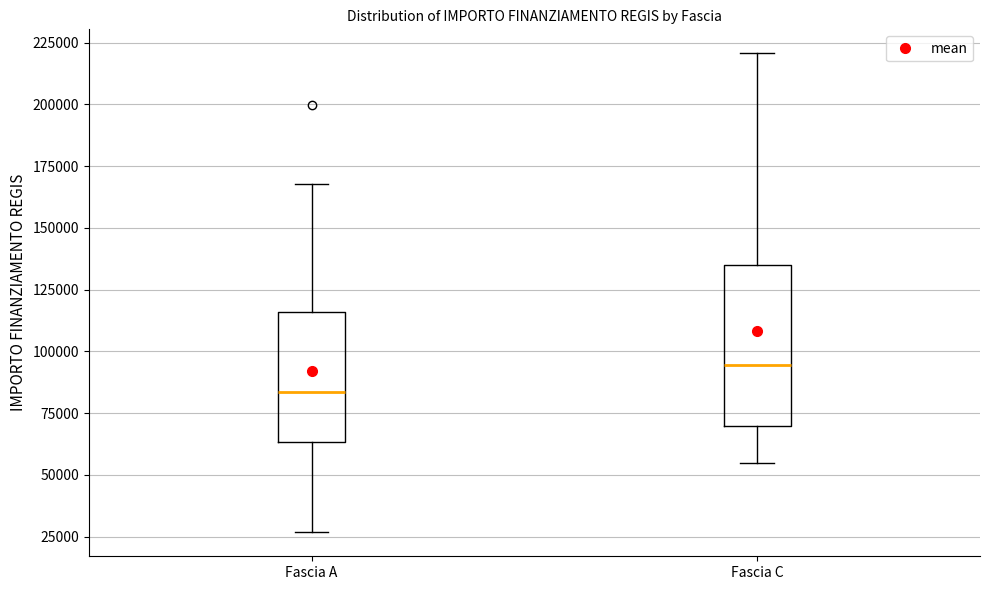

Reading left to right, transcribe this box plot: for each box, give where its median line is, the range the box spans, and where its two whiskers end, as read against the y-axis. The values are not printed on the chart, so give them approximately, as read against the axis.

Fascia A: median 85000, box 65000 to 115000, whiskers 25000 to 170000
Fascia C: median 95000, box 70000 to 135000, whiskers 55000 to 220000